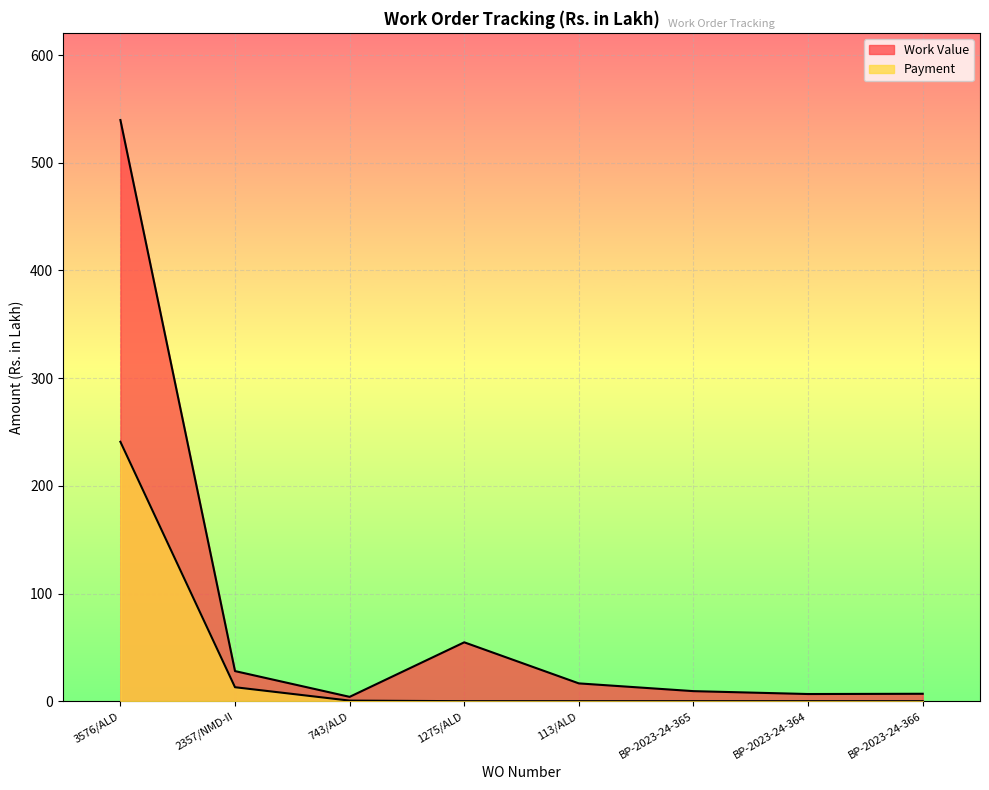

How many values in the Payment series exceed 0?

3